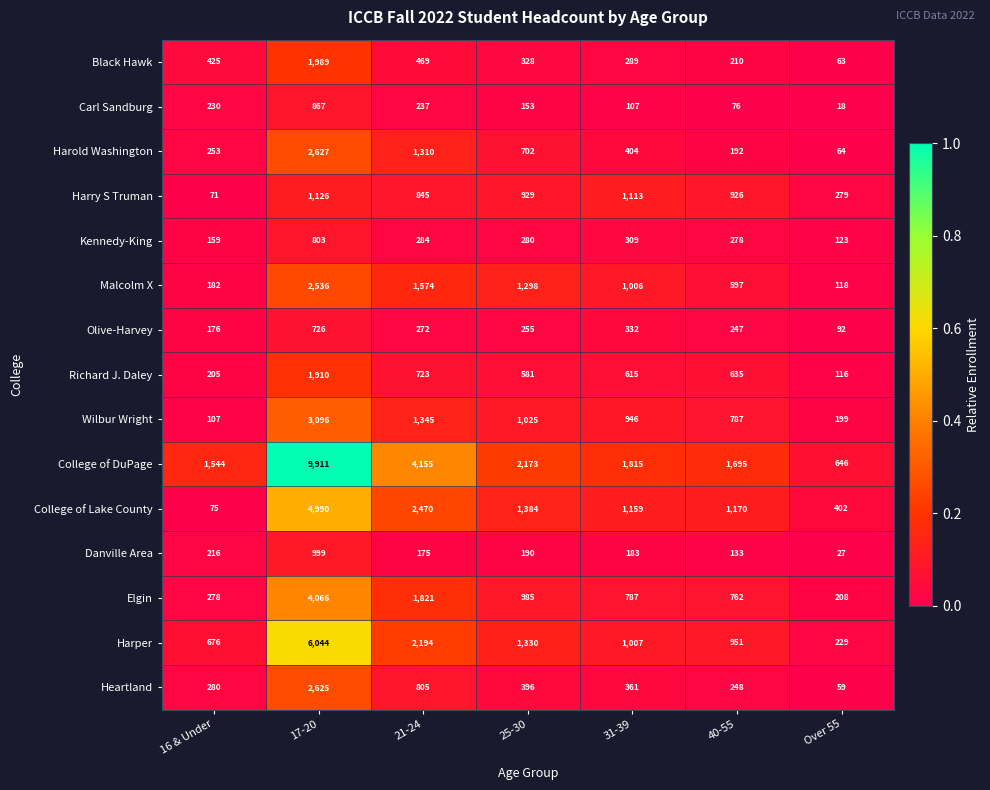

How many distinct data groups are displayed?

15